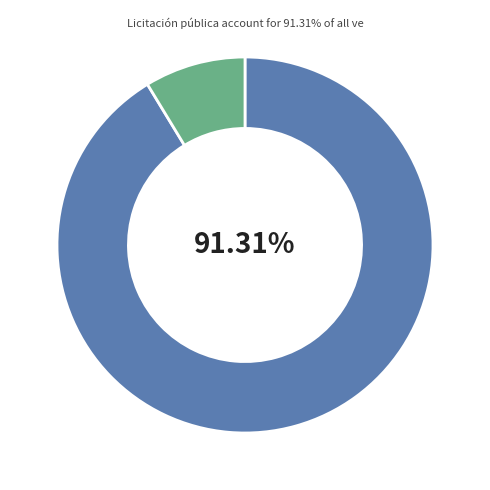

How many segments does this pie chart have?

2